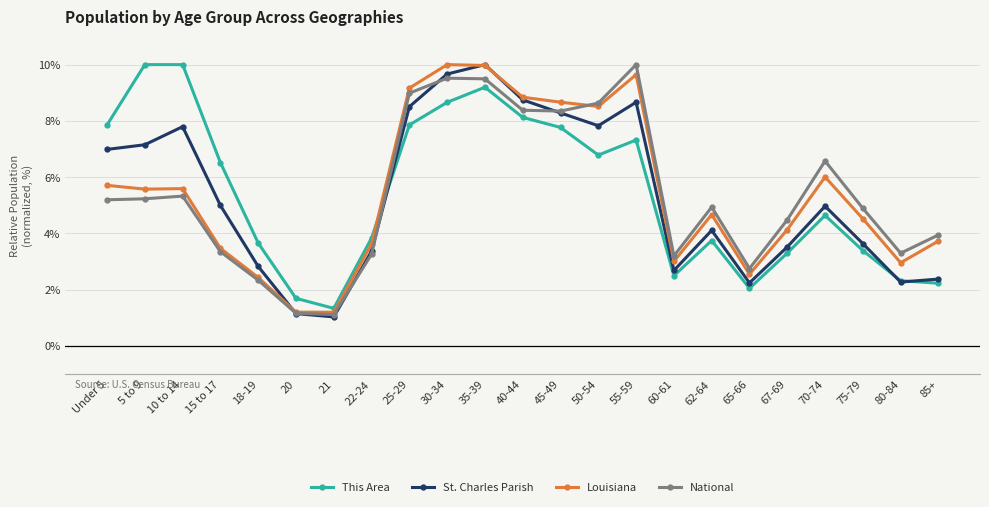

Between 20 and 75-79, which series saw the biggest shift?

National